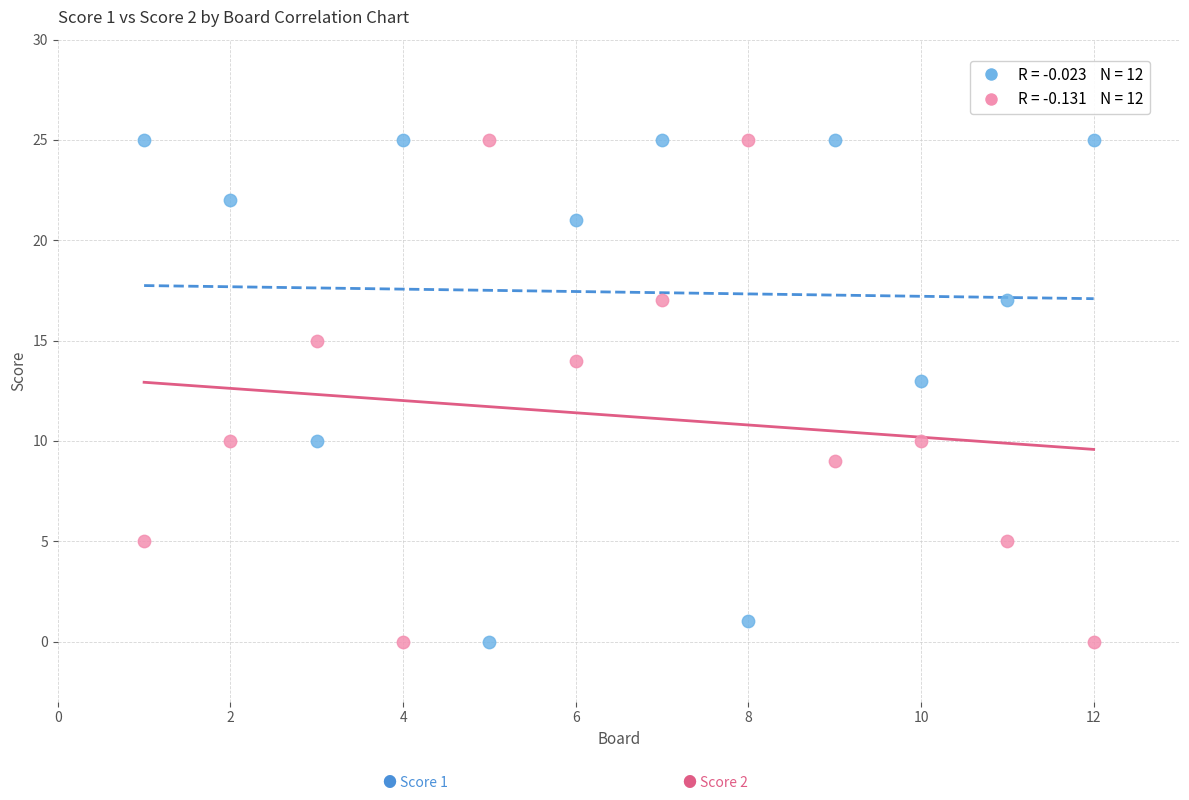

Across all series, what Y value is closest to 12?

13